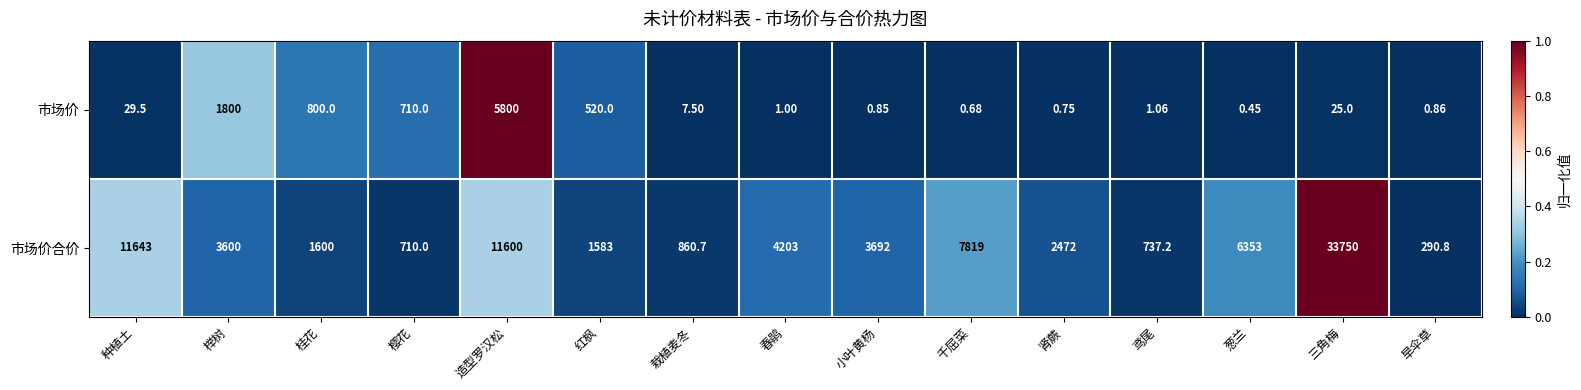

Rank the series at 榉树 from lowest to highest value.

市场价, 市场价合价